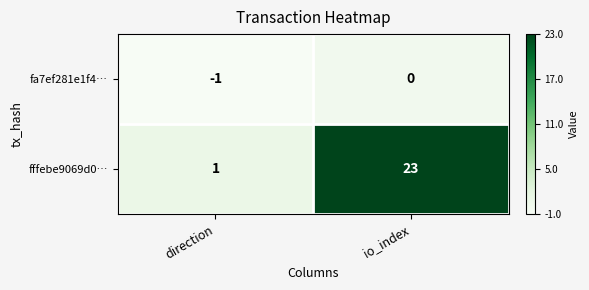

The value of fffebe9069d0… at direction is 1. True or false?

True